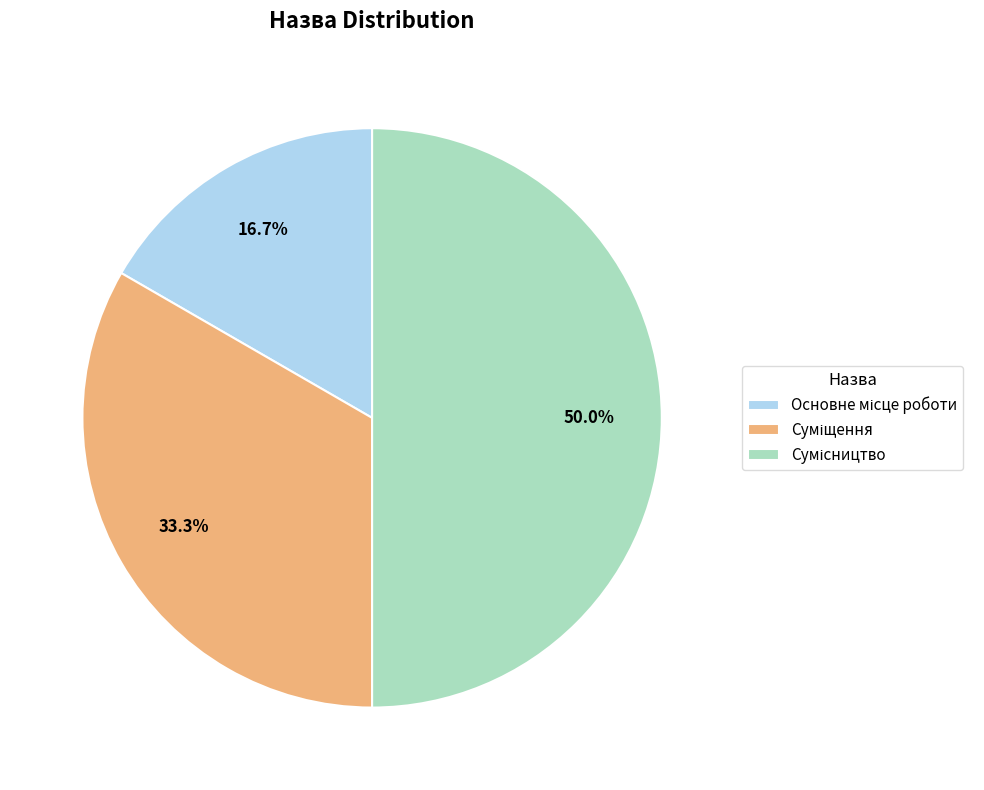

How many segments does this pie chart have?

3